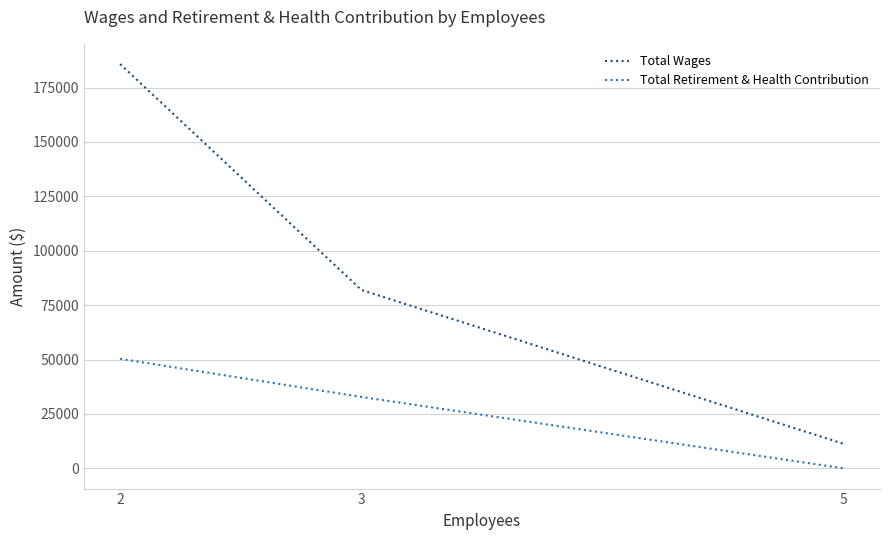

How many Total Wages values are between 11250 and 185800?

3